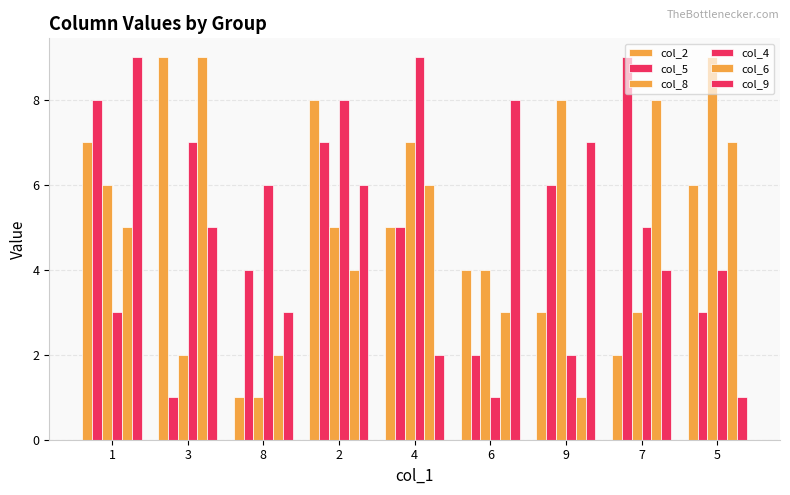

How many groups of bars are there?

9